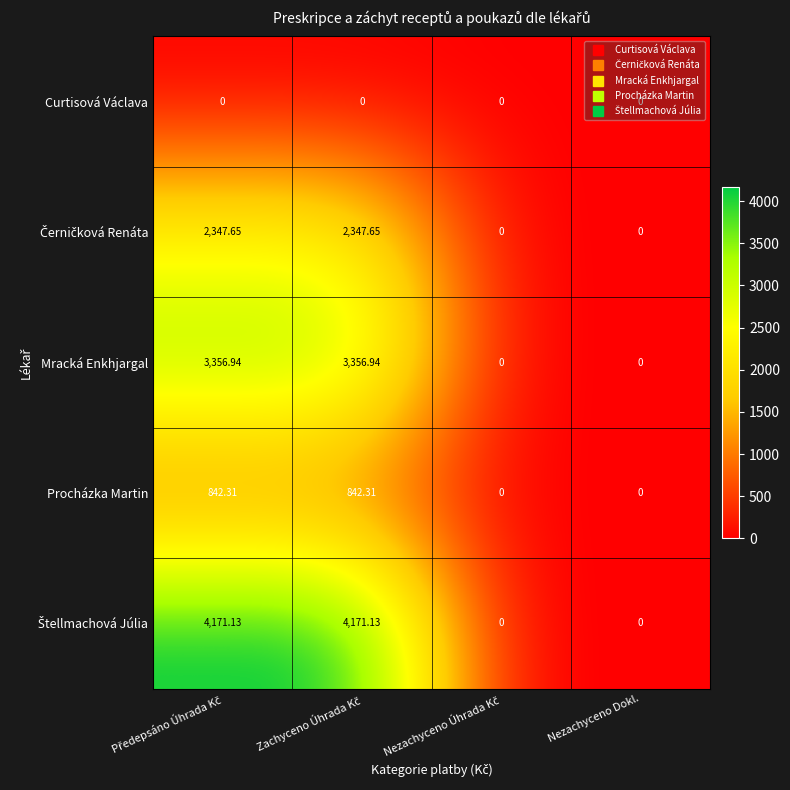

Which series has the largest range (max minus min)?

Štellmachová Júlia